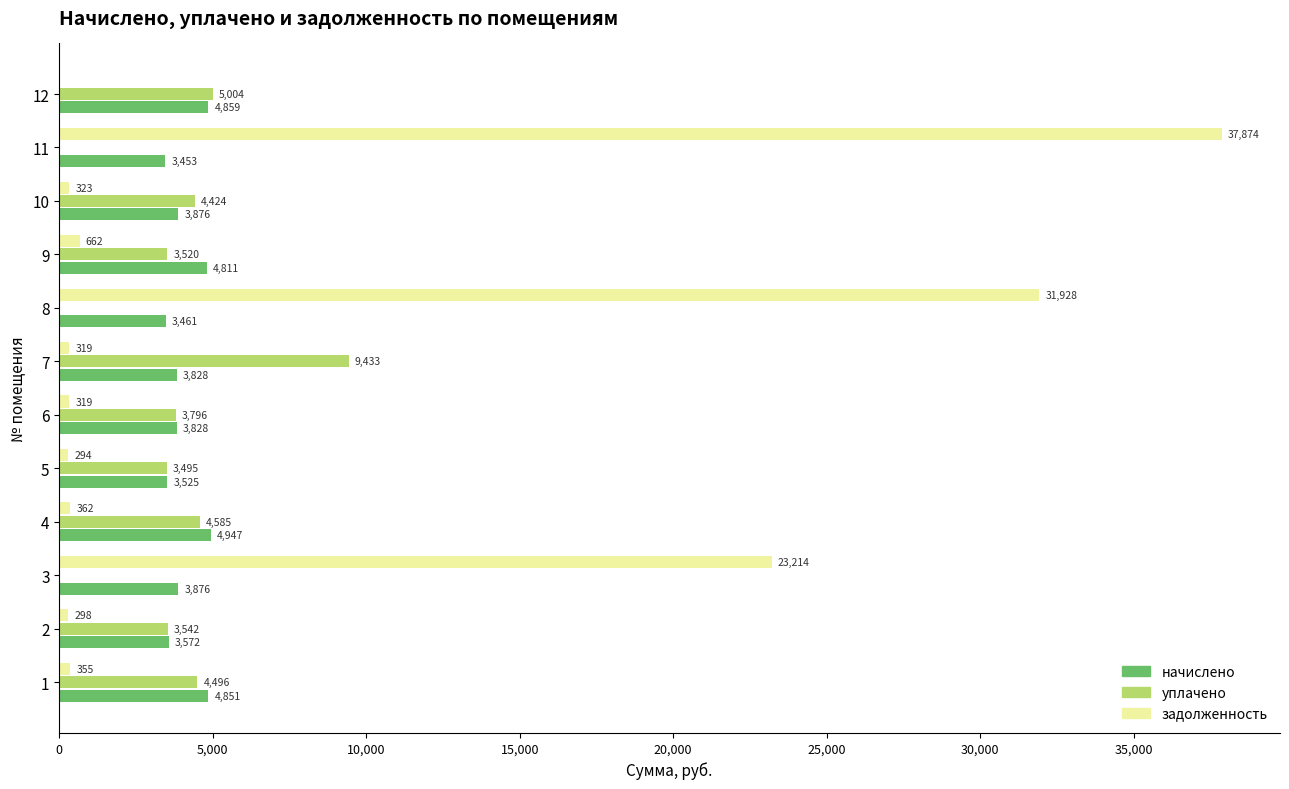

Between 3 and 11, which series saw the biggest shift?

задолженность